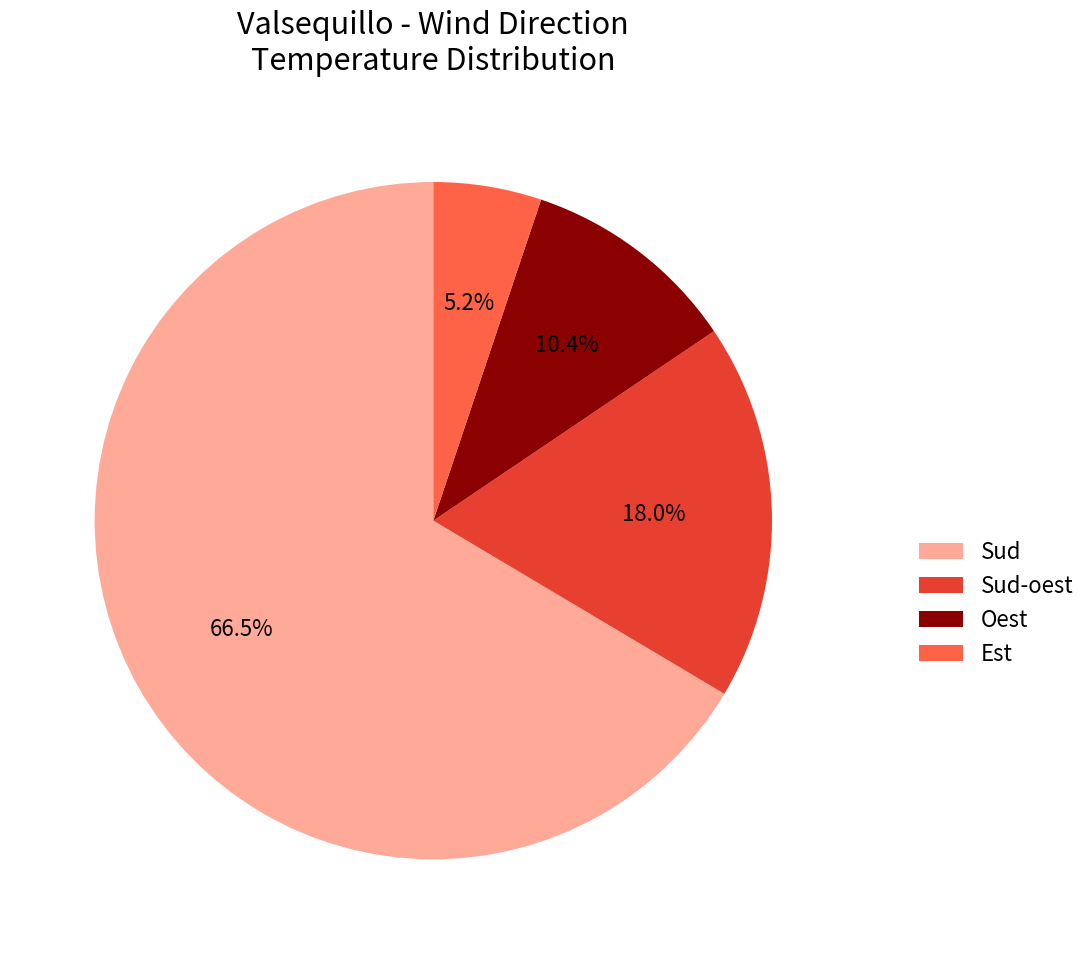

What percentage is NOT represented by Est?

94.8%